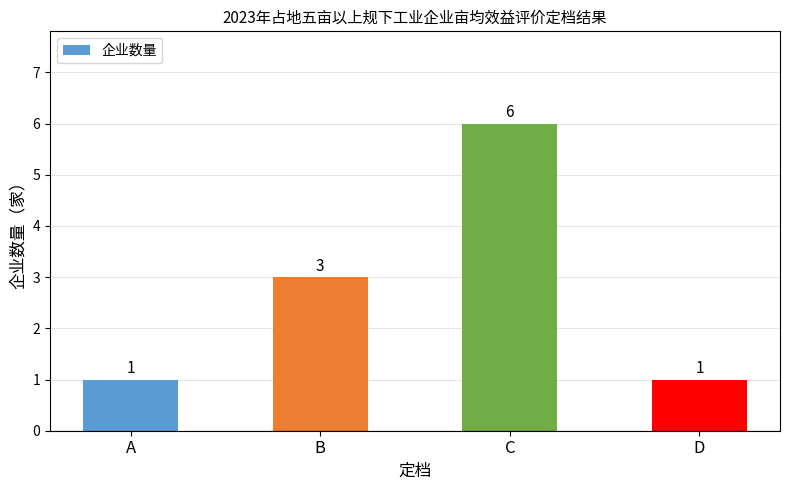

How many bars are there in total?

4